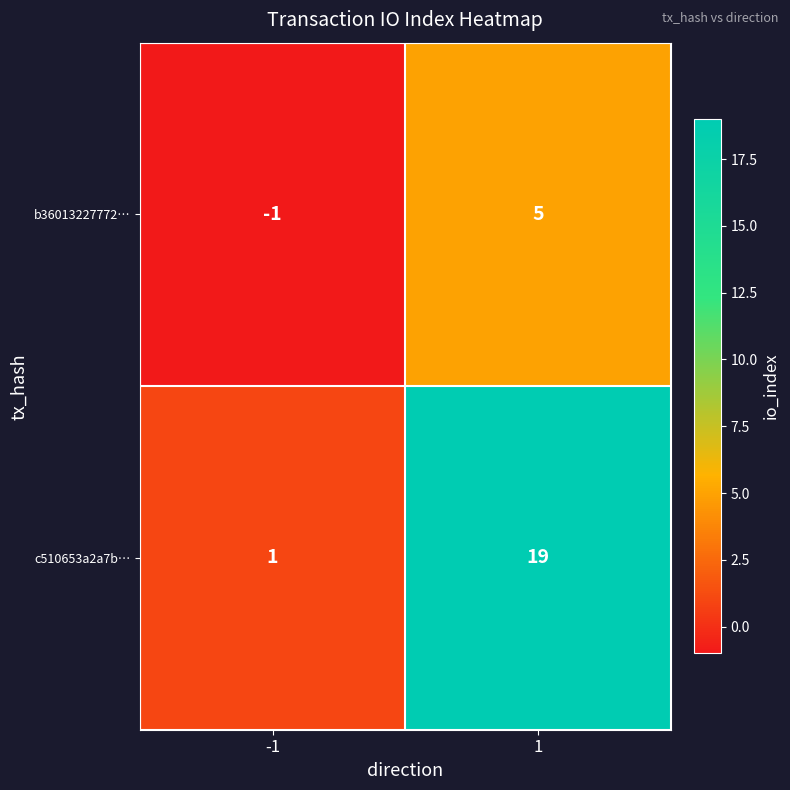

What is the sum of all b36013227772… values?

4